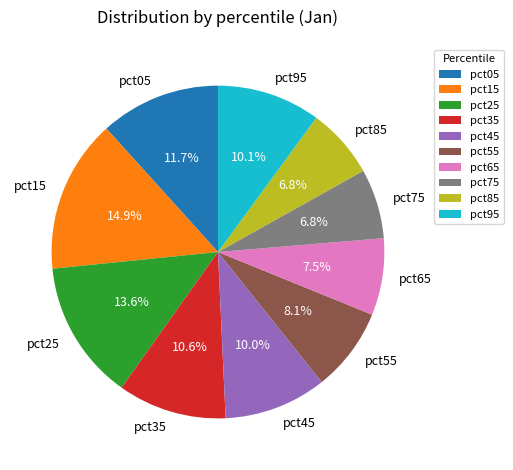

What is the largest slice in the pie chart?

pct15